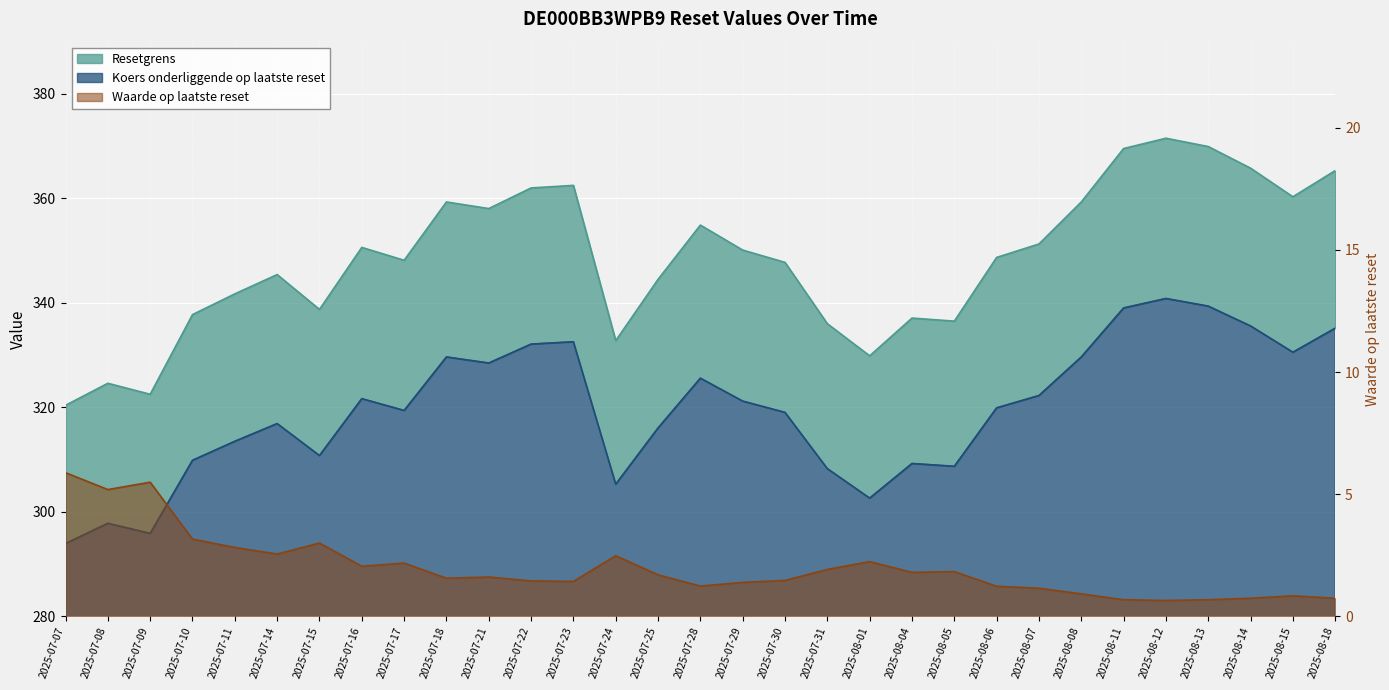

Where is Resetgrens nearest to the value 345?

2025-07-14